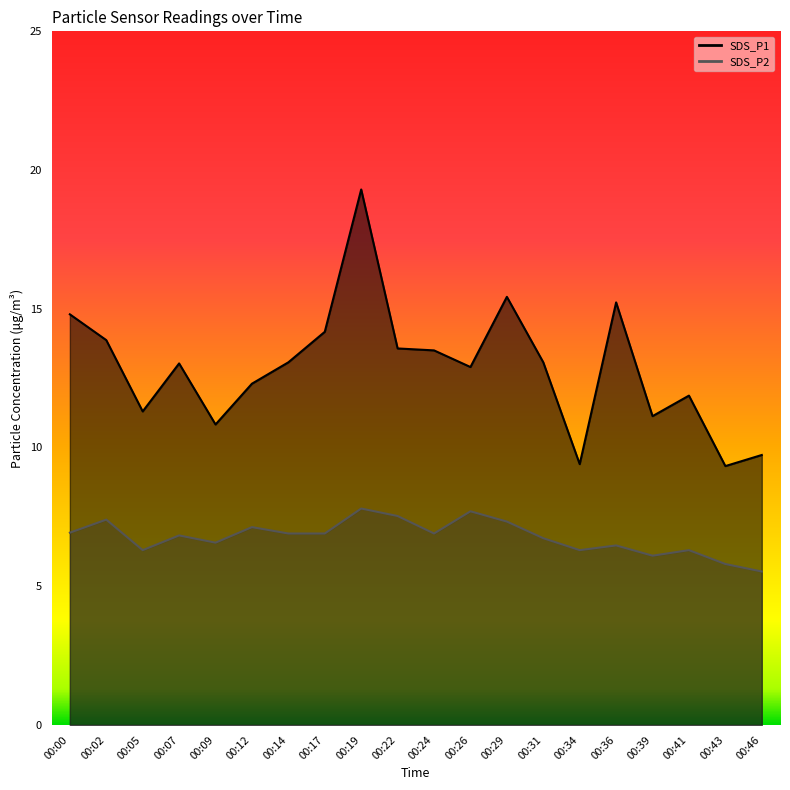

Where is SDS_P1 nearest to the value 14?

00:02